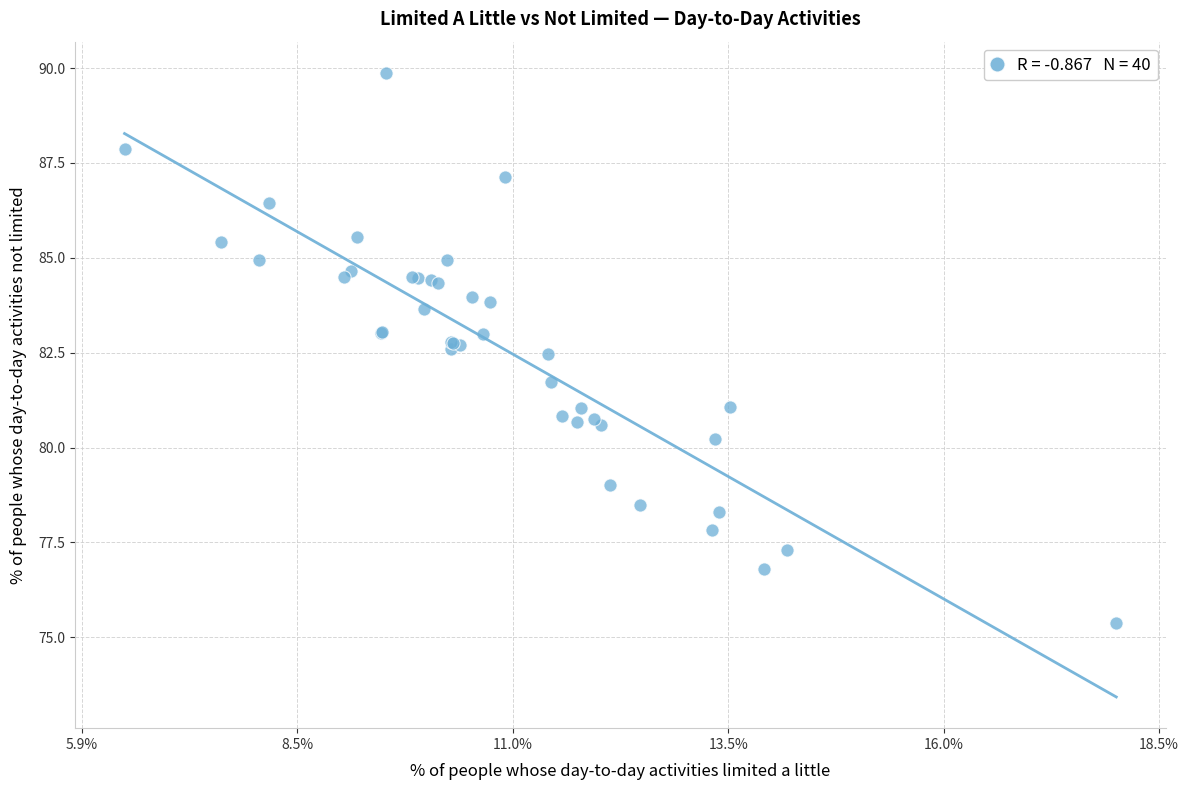

What Y value in the scatter plot is closest to 82?

81.7